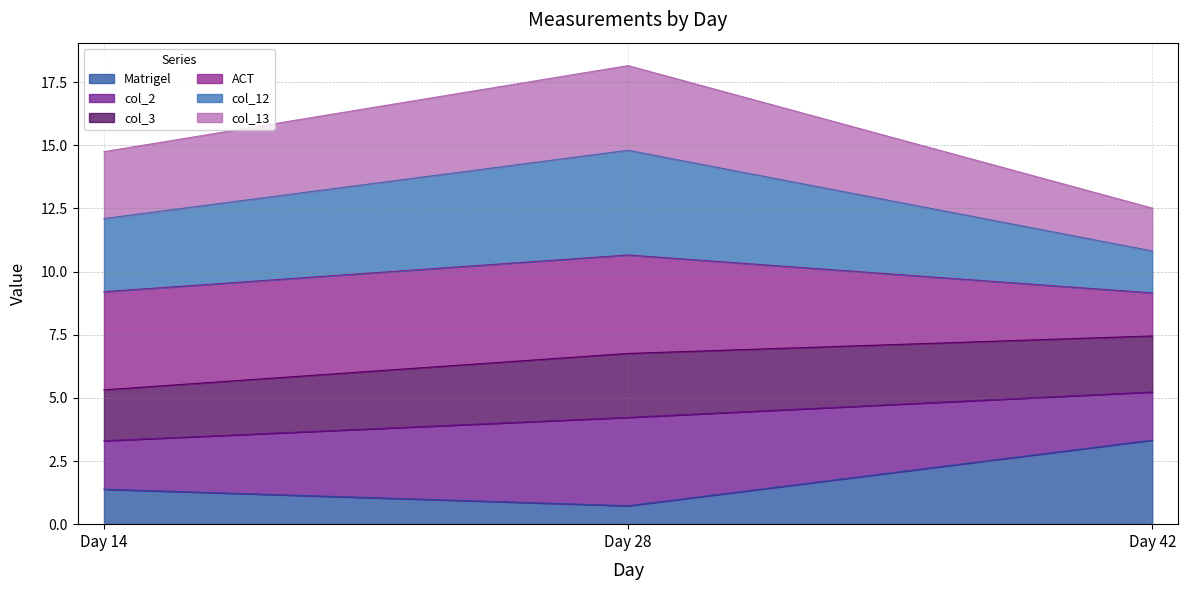

Reading right to left, list the values for the Matrigel series.

3.3	0.7	1.4